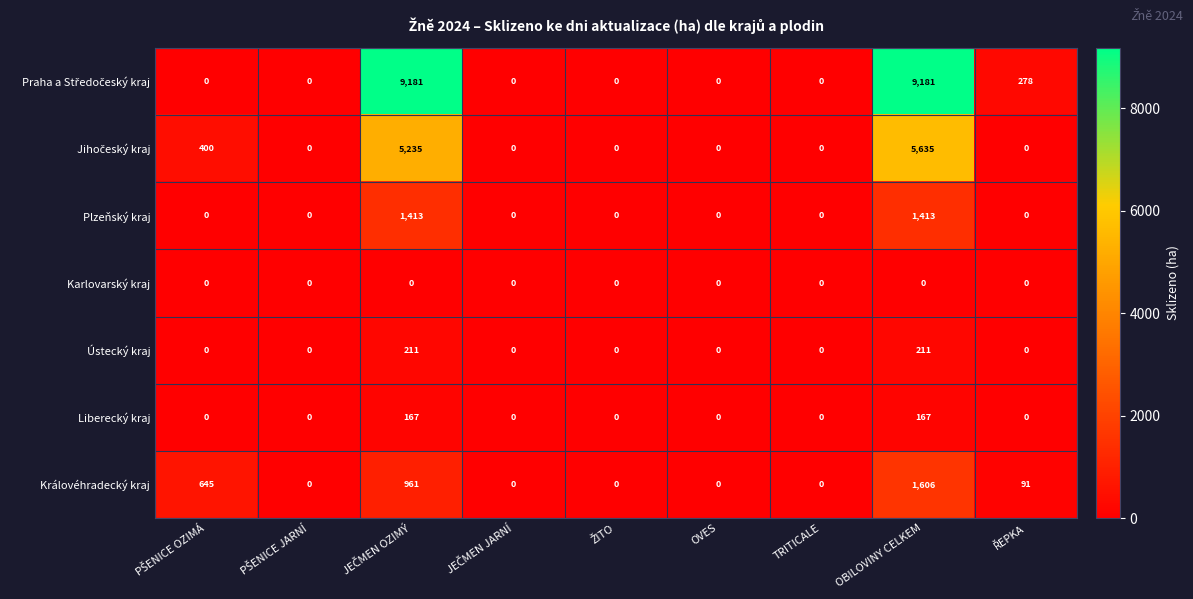

Is it true that Ústecký kraj equals 0 at TRITICALE?

True